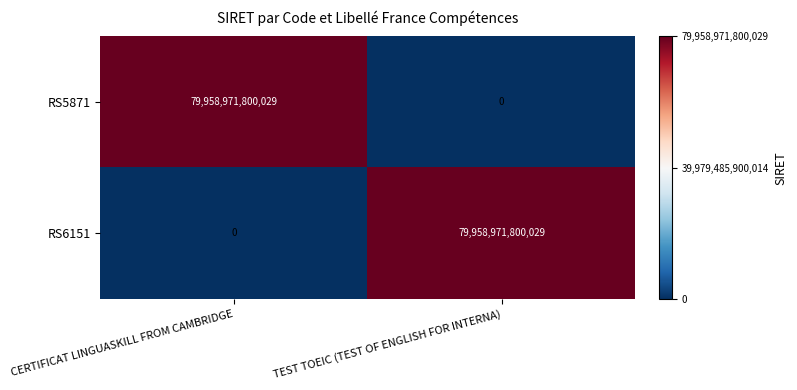

At TEST TOEIC (TEST OF ENGLISH FOR INTERNA), list the series in order from largest to smallest.

RS6151, RS5871